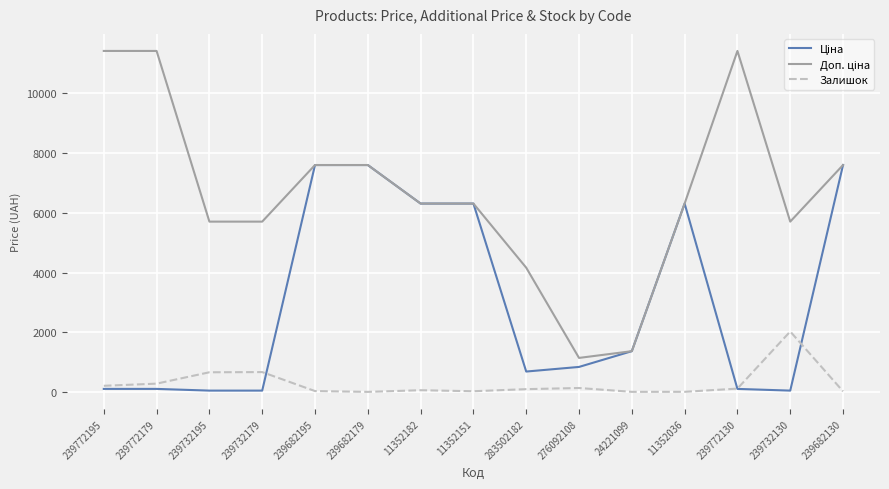

What is the greatest value displayed?

11410.0